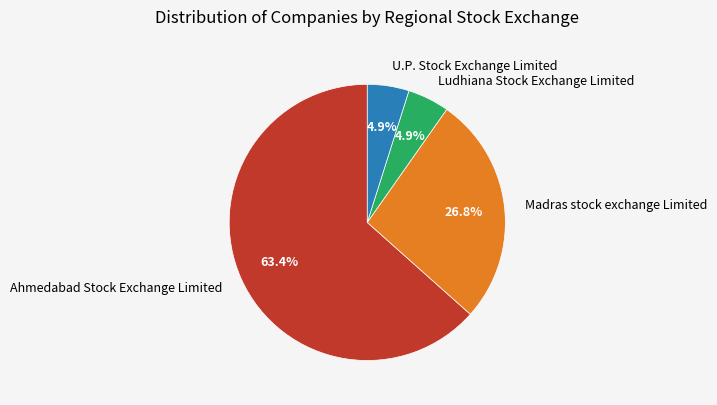

What is the largest slice in the pie chart?

Ahmedabad Stock Exchange Limited